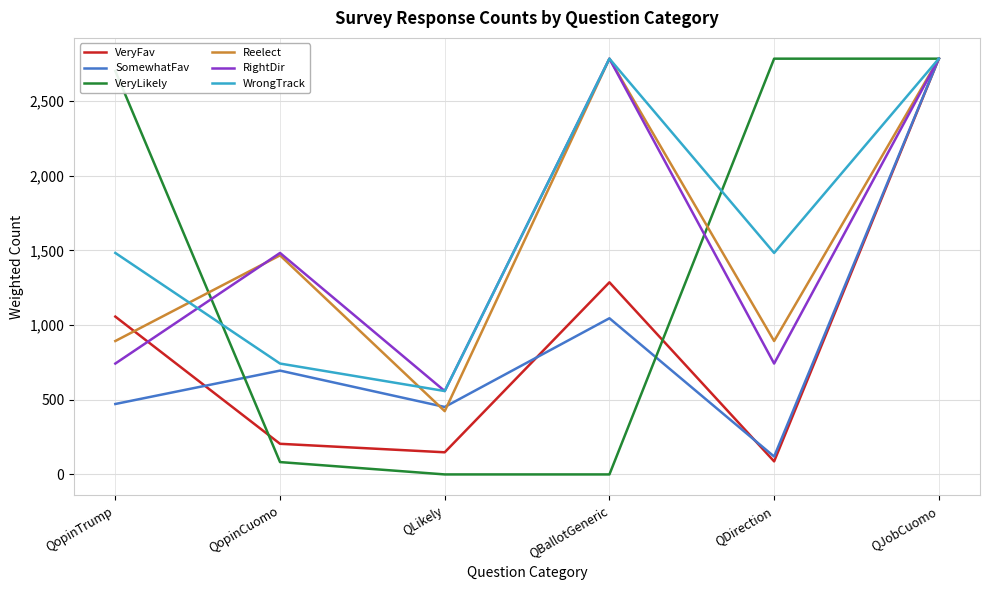

True or false: VeryLikely and WrongTrack intersect in this chart.

True